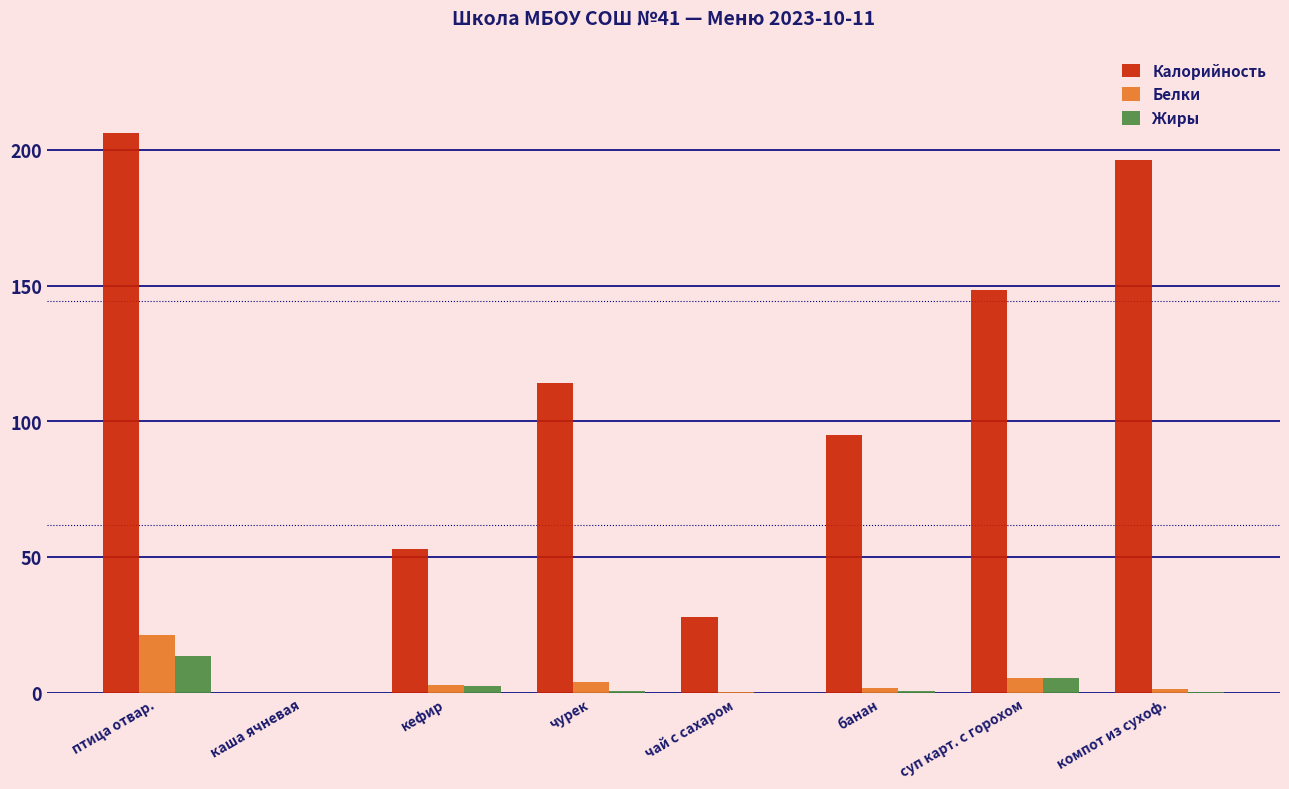

The Калорийность series shows 28.0 at чай с сахаром. True or false?

True